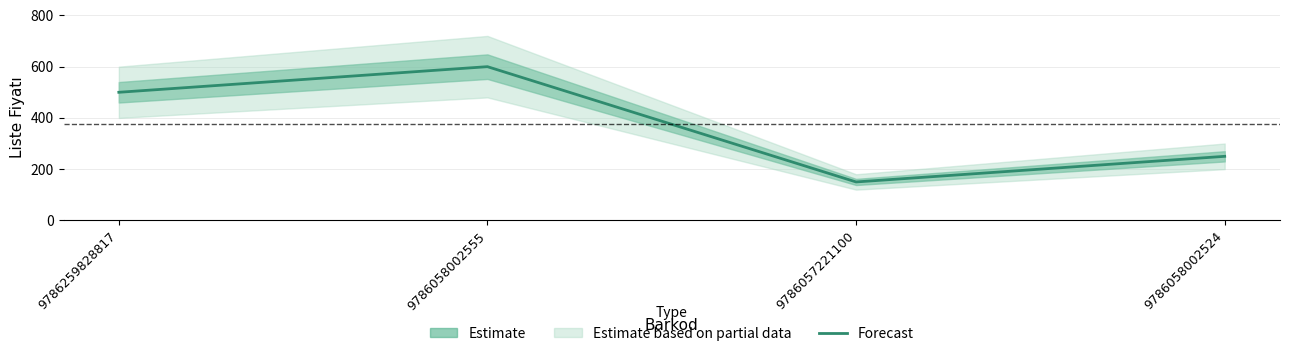

Rank the categories by value from highest to lowest.

9786058002555, 9786259828817, 9786058002524, 9786057221100